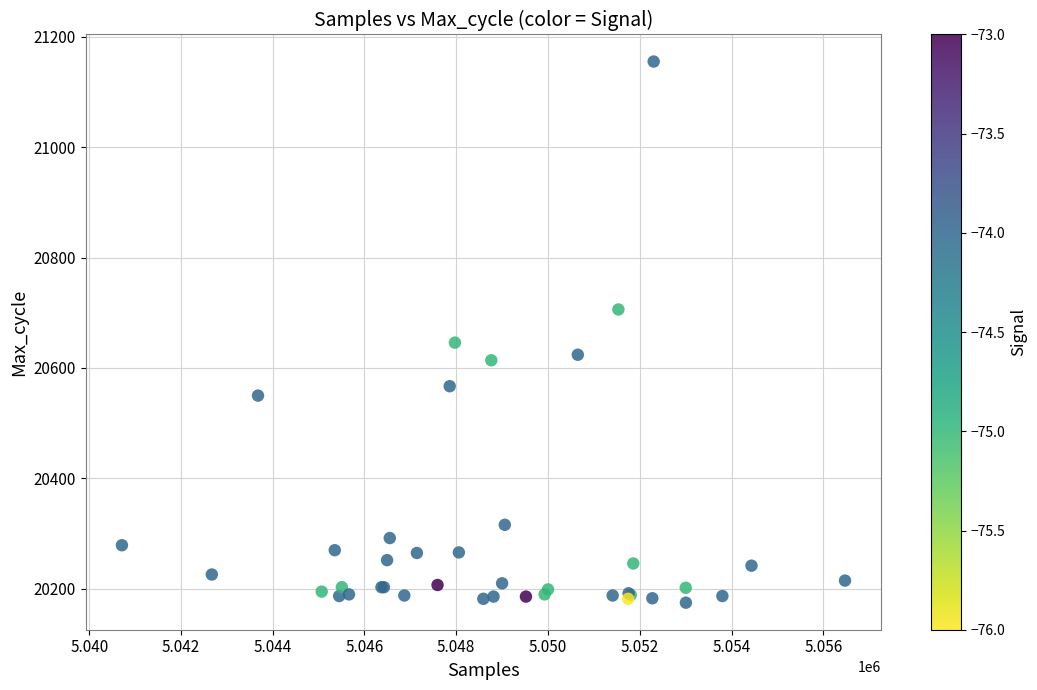

What Y value in the scatter plot is closest to 20665?

20646